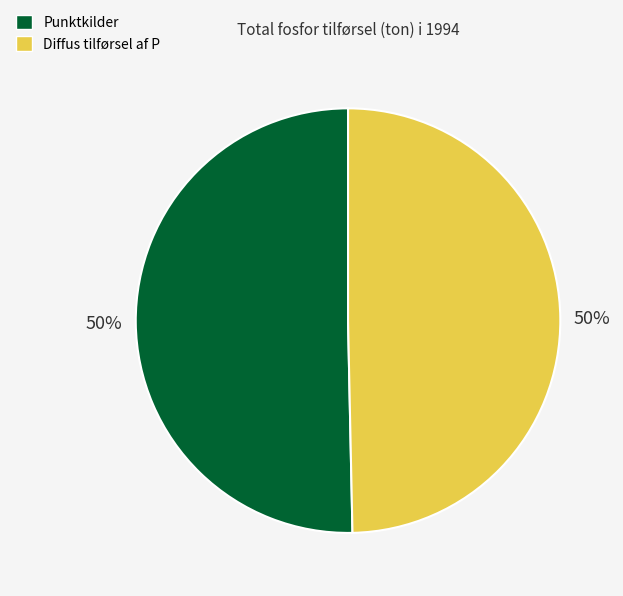

Approximately how many times larger is the value at Diffus tilførsel af P compared to Punktkilder?

1.0